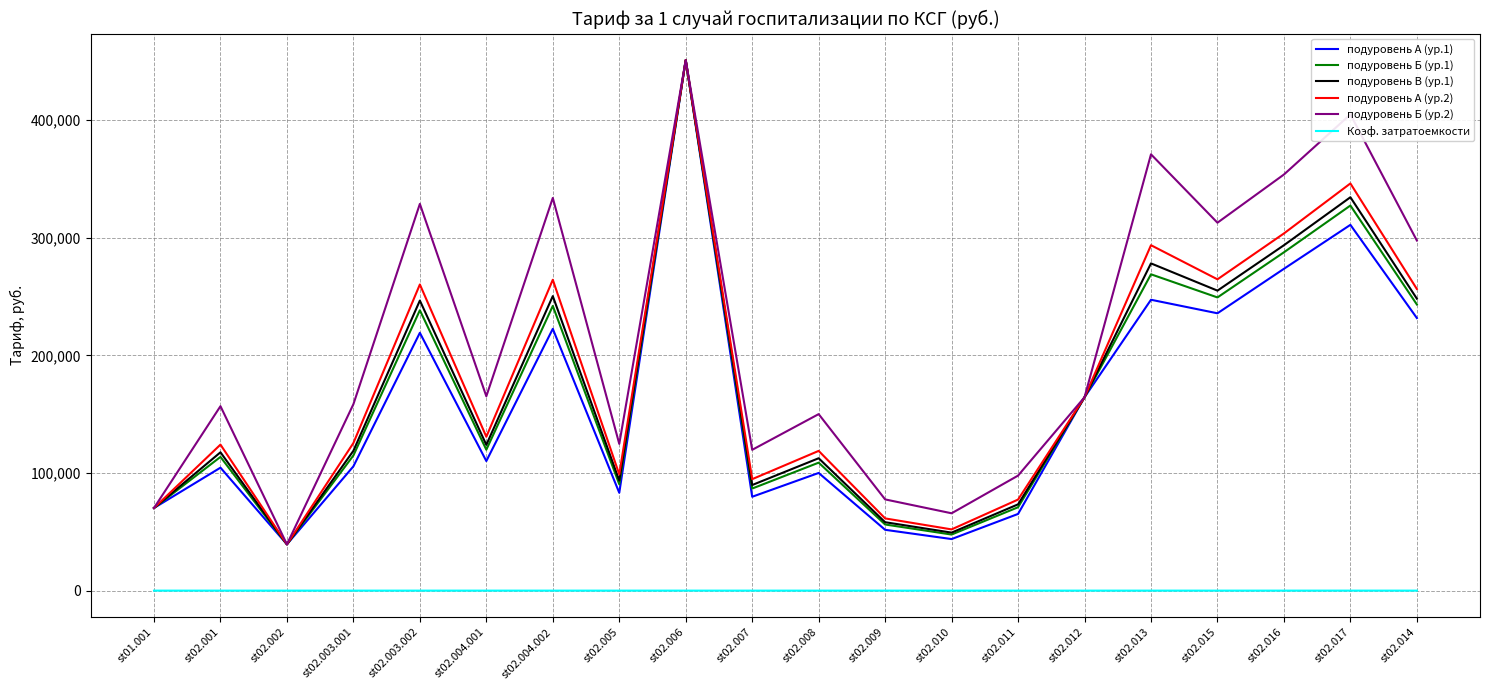

Where is the first local minimum for подуровень Б (ур.1)?

st02.002